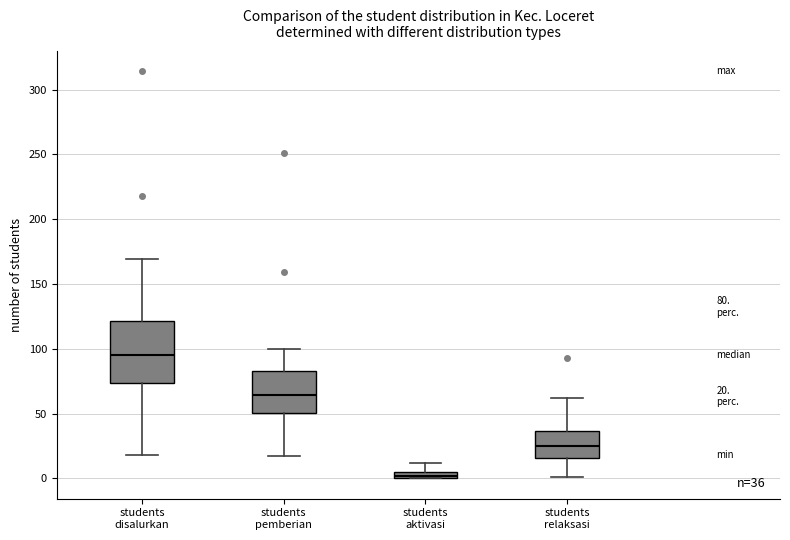

Which box is the tallest, from its lower edge to its upper edge?

students disalurkan